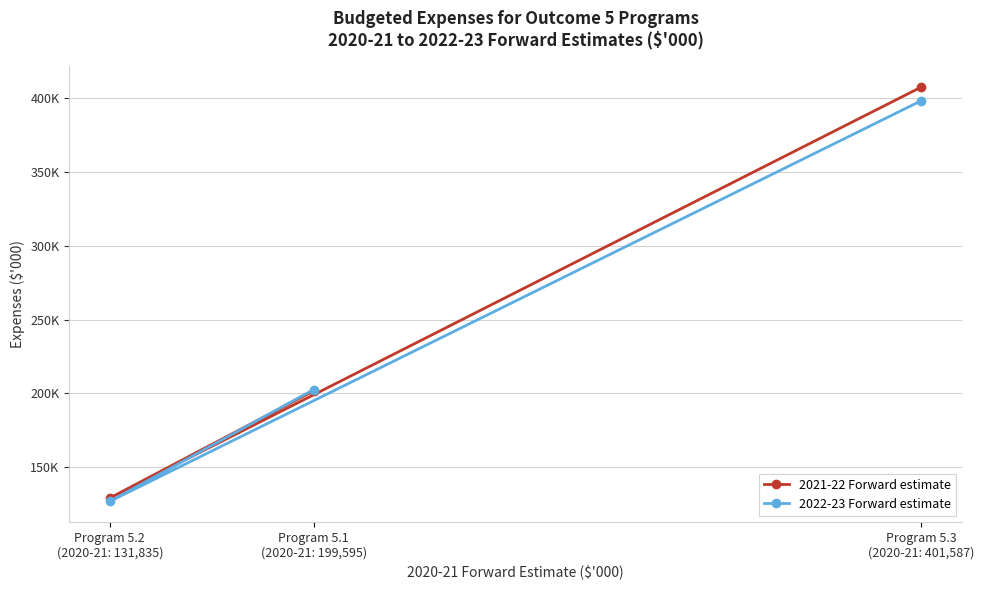

Which series has the widest spread of values?

2021-22 Forward estimate